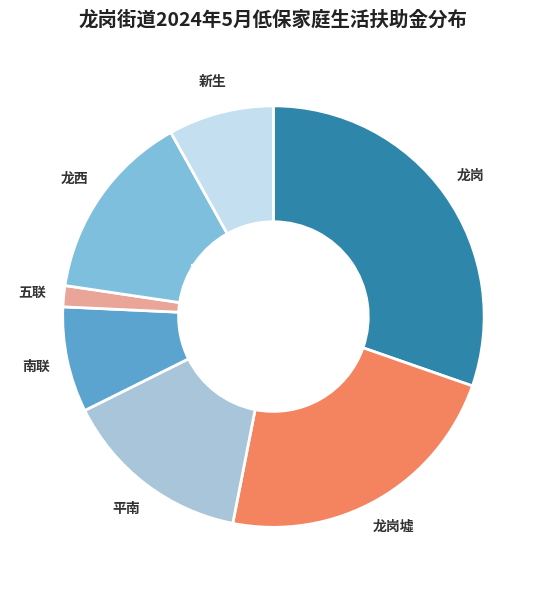

Do 龙岗墟 and 龙岗 together represent more than half of the pie?

Yes